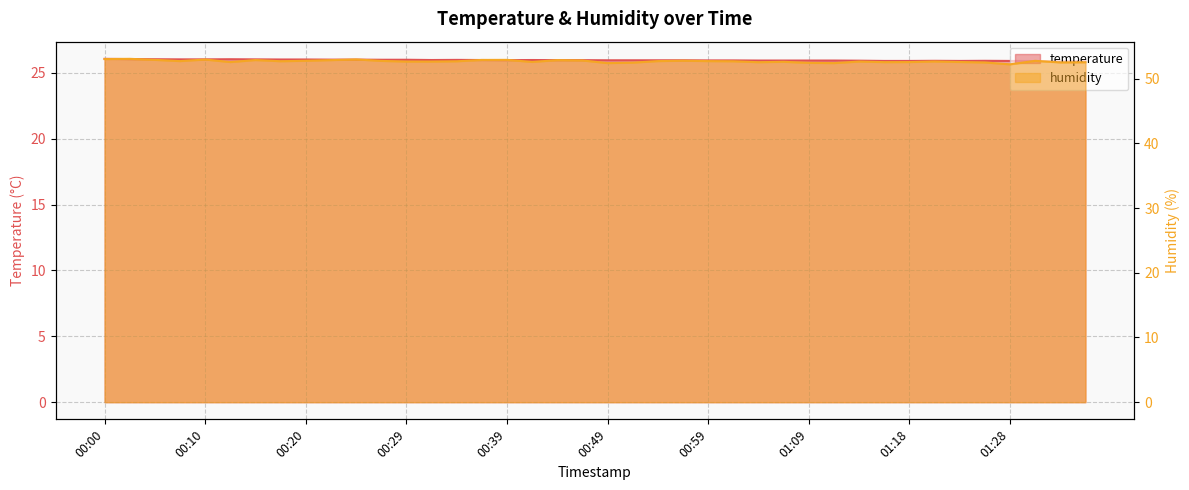

What is the highest value of the temperature series?

26.1